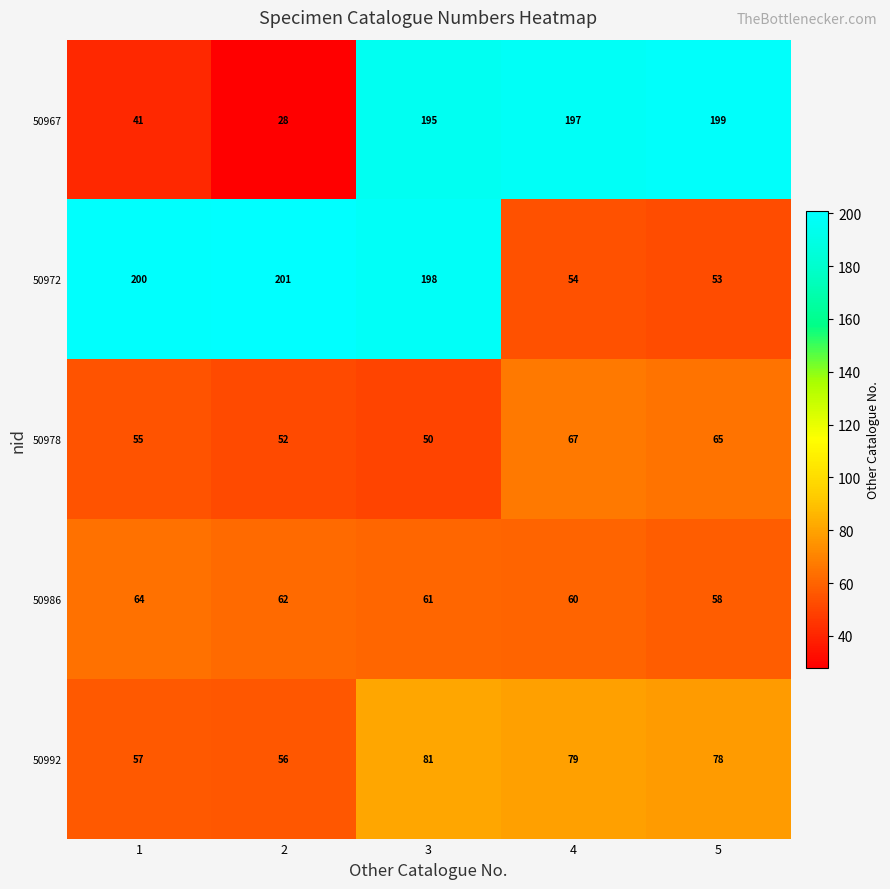

What is the difference between the highest and lowest values at 1?

159